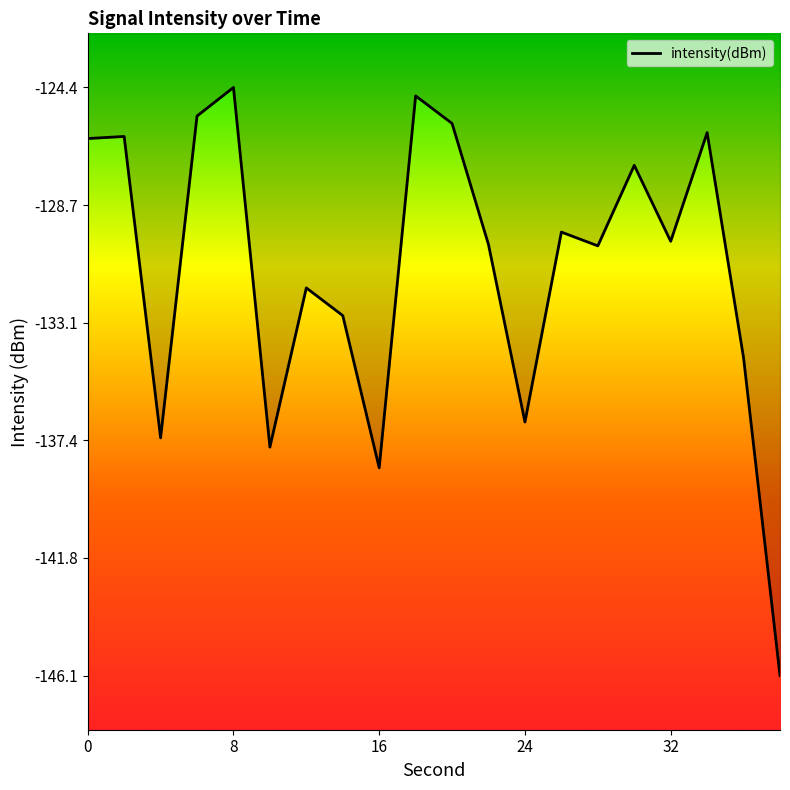

What is the sum of all values?

-2621.7